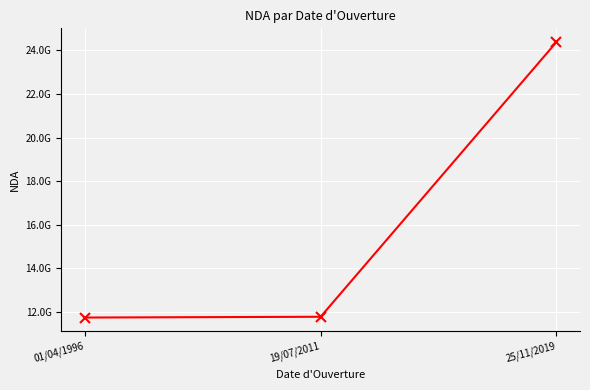

Does the chart have visible grid lines?

Yes